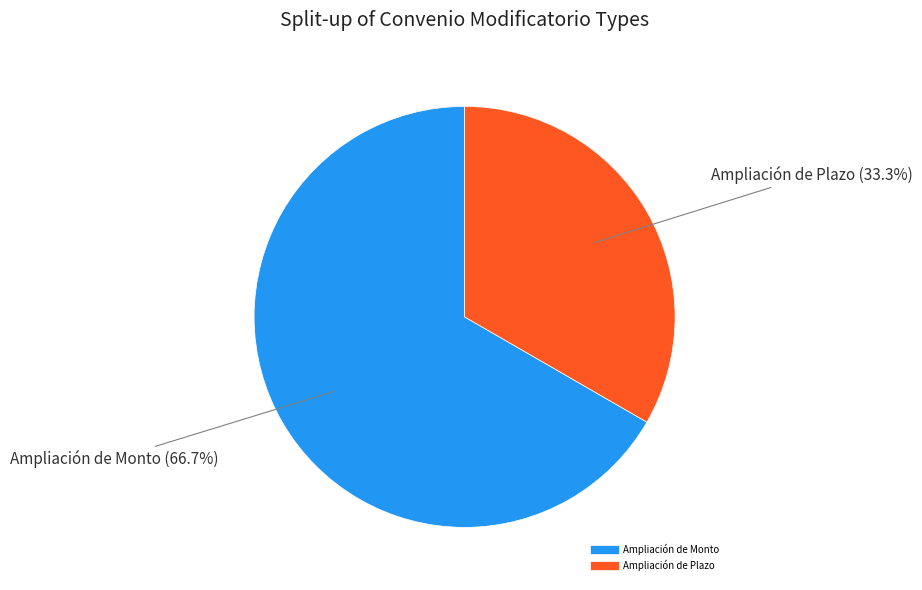

How many segments does this pie chart have?

2